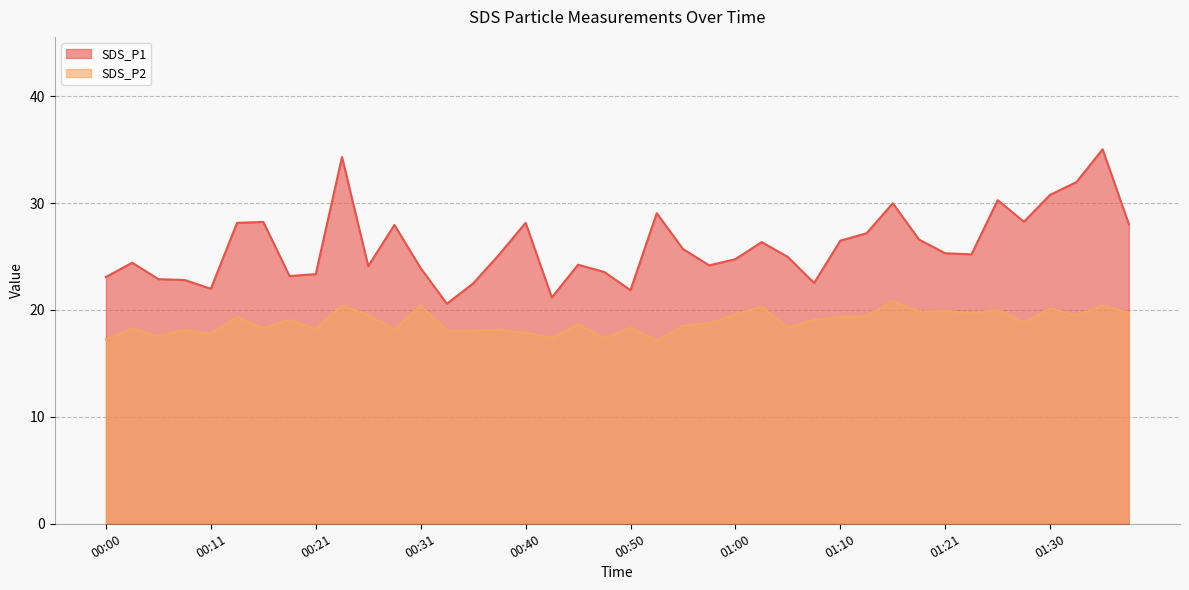

How many categories are shown in the chart?

40